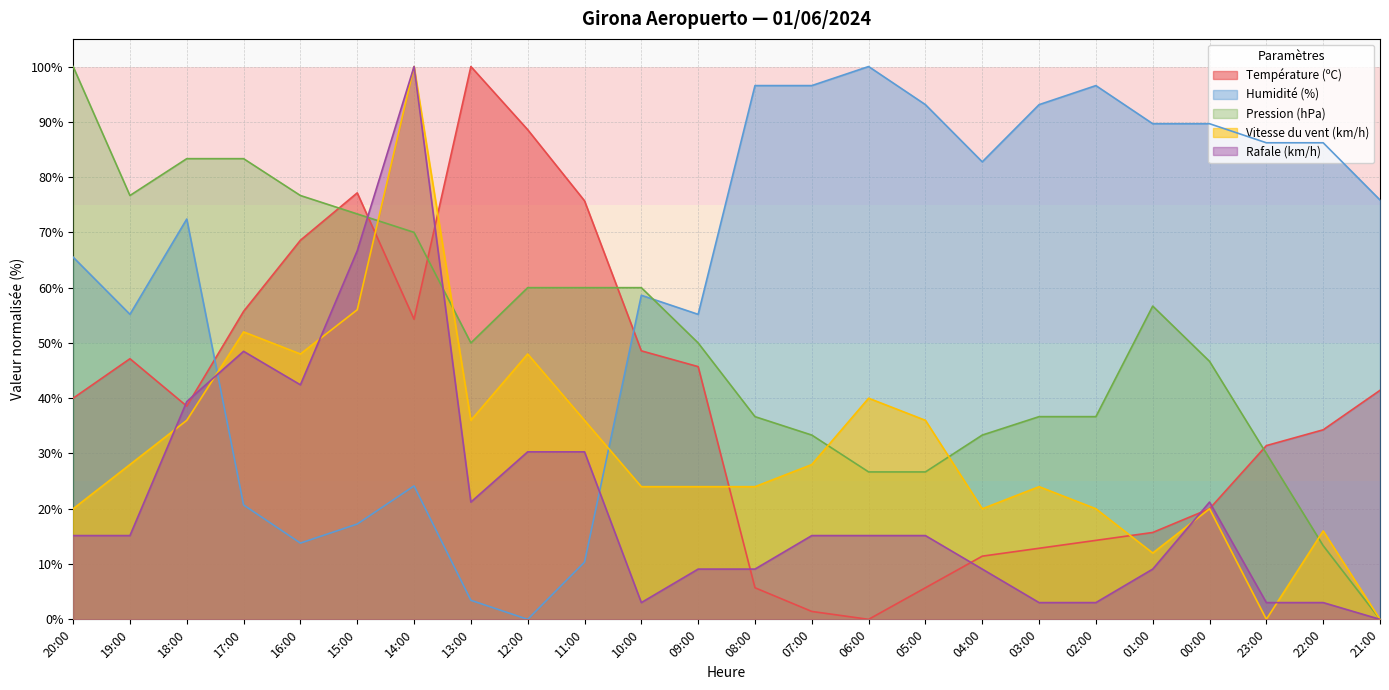

Which category has the lowest value across all series?

06:00